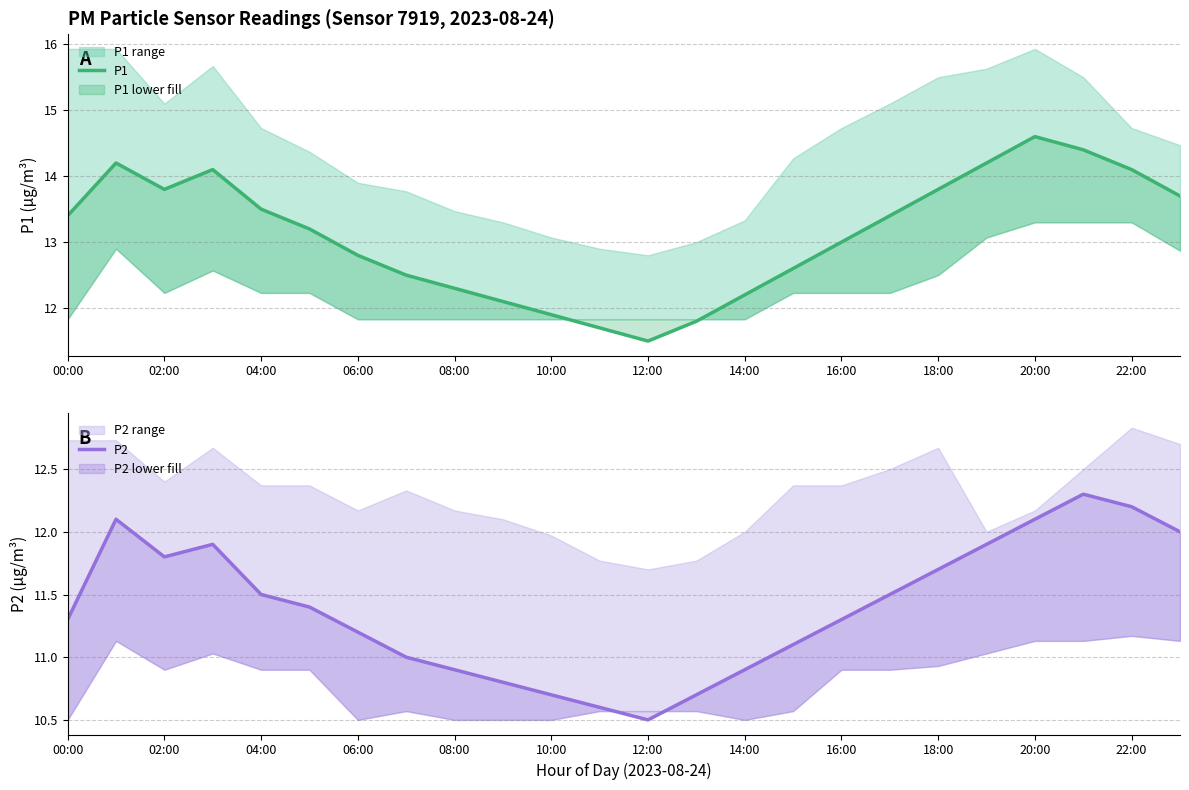

True or false: P1 and P2 cross at least once.

False